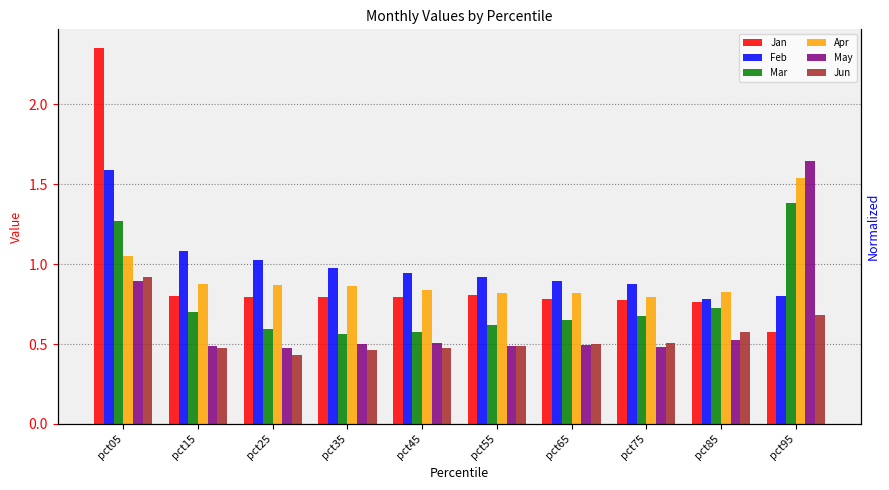

What is the difference between the maximum and minimum values in the Jun series?

0.5